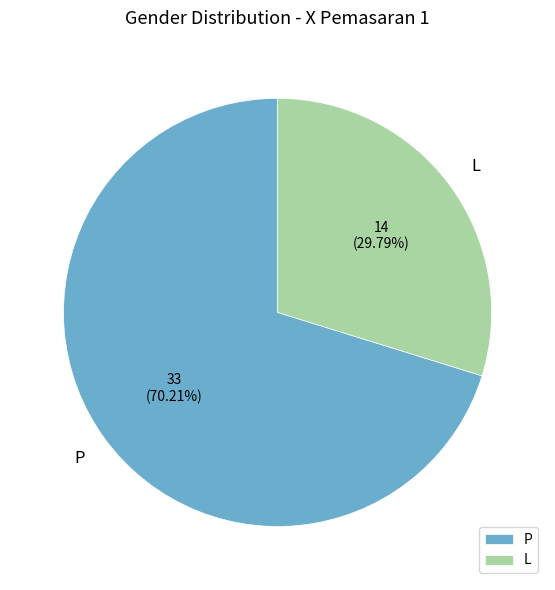

To the nearest percent, what is the difference between the P and L slice percentages?

40%